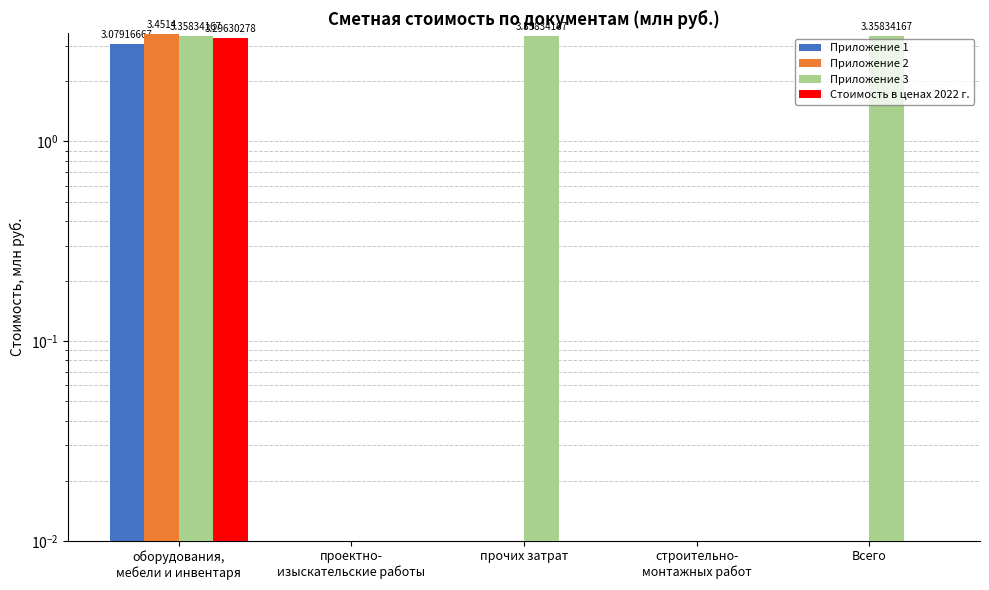

How many positive values does the Приложение 1 series have?

1